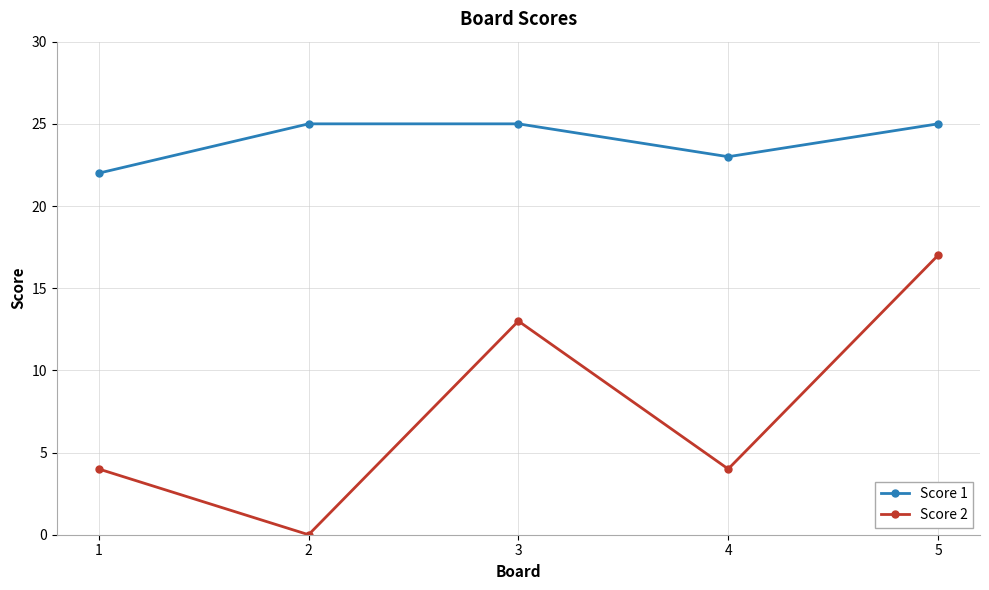

How many interior local valleys does the Score 1 series have?

1